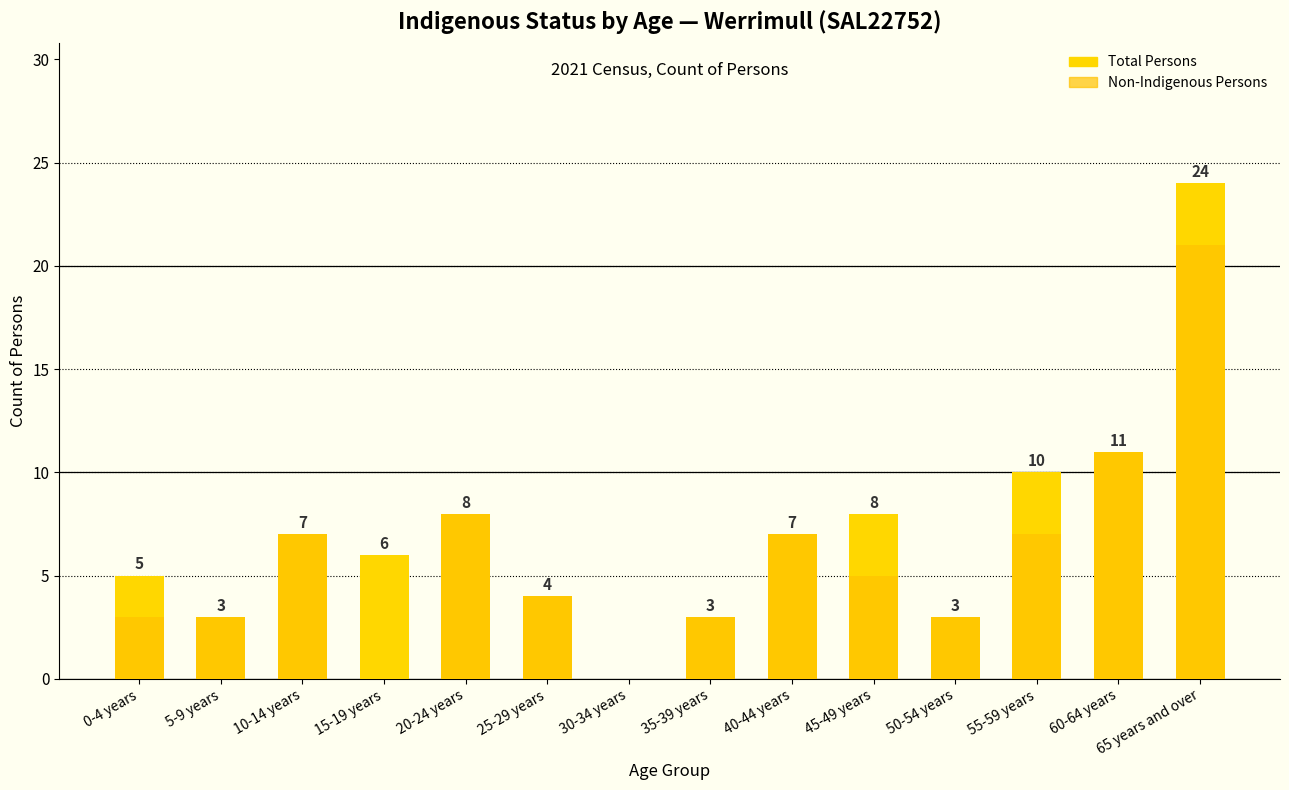

How many distinct data groups are displayed?

2